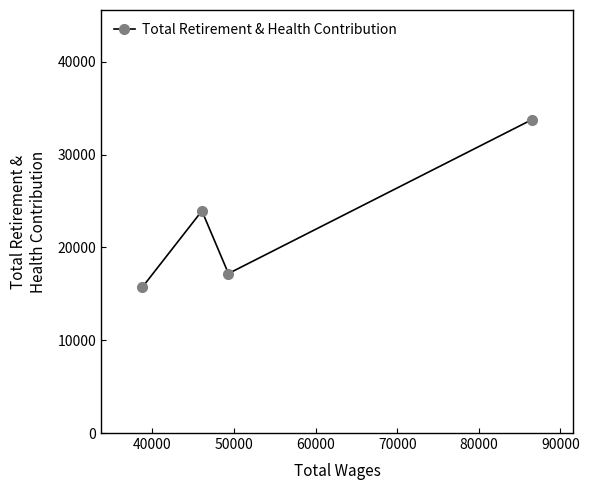

True or false: the data has more than 1 interior local peaks.

False